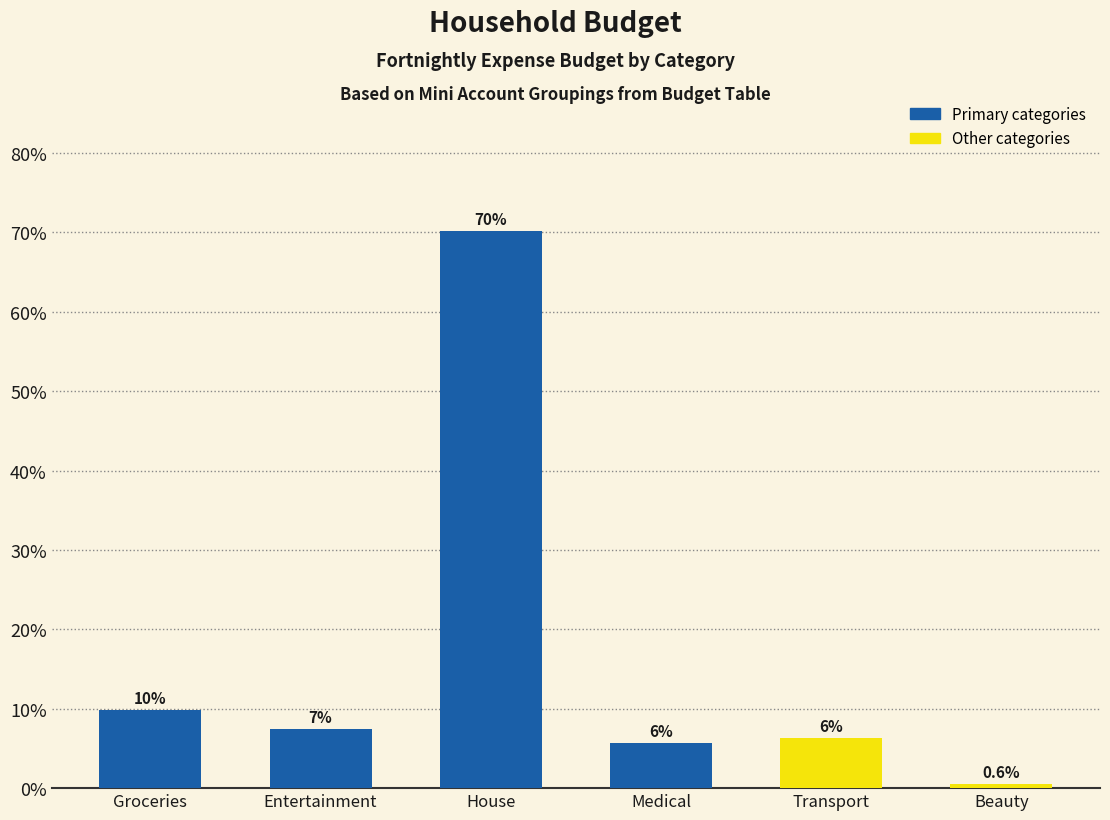

Reading left to right, transcribe all the data shown in this chart.

Groceries=9.8	Entertainment=7.5	House=70.1	Medical=5.7	Transport=6.4	Beauty=0.6